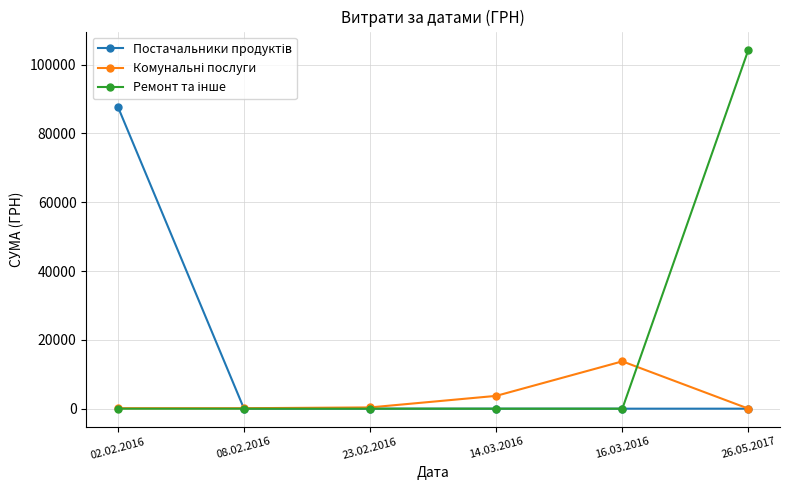

What is the label of the 2nd point from the right?

16.03.2016